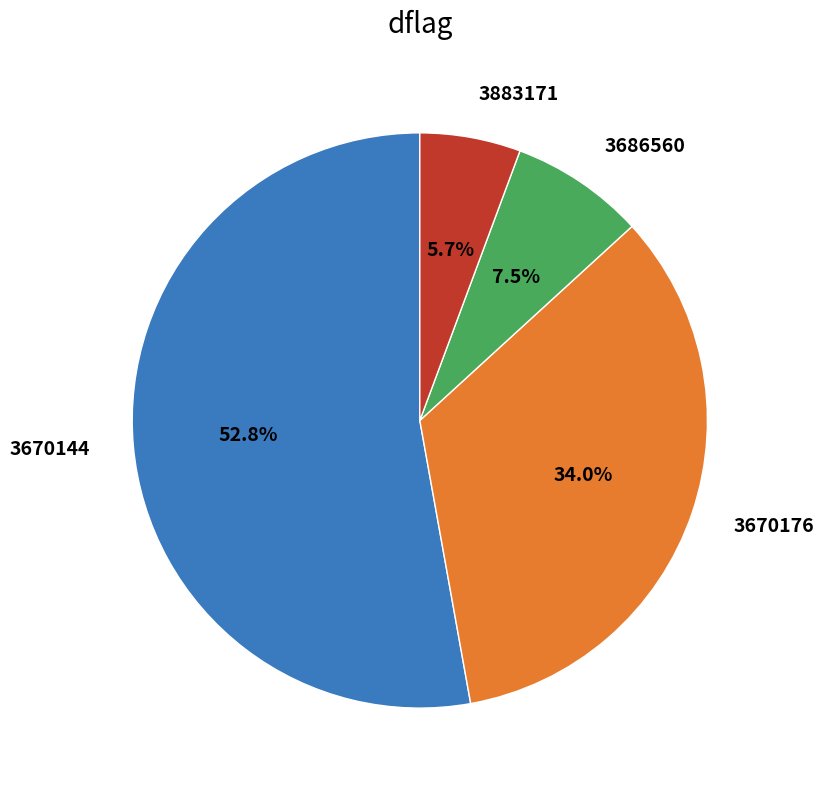

Which has a higher value, 3883171 or 3670144?

3670144